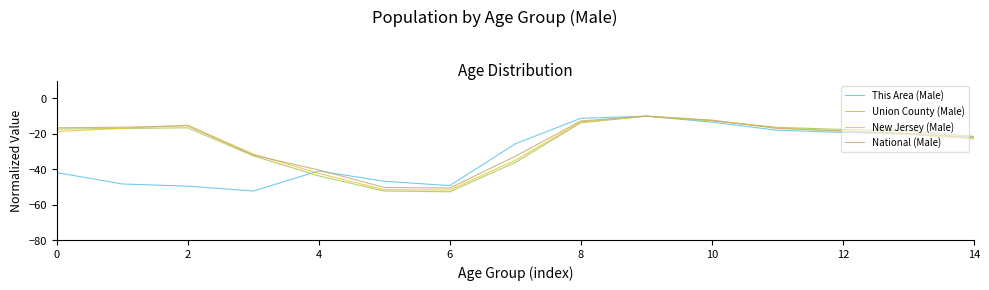

What is the greatest value displayed?

-10.0